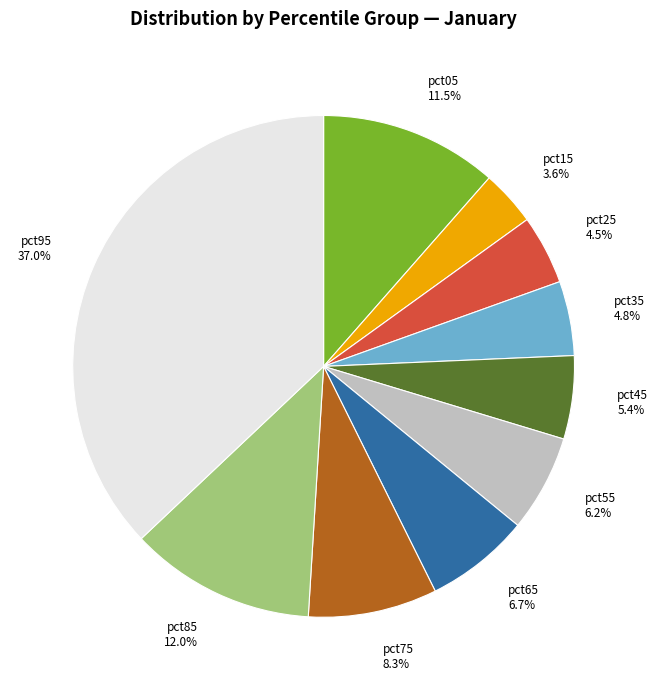

Does pct35 account for over 50% of the chart?

No